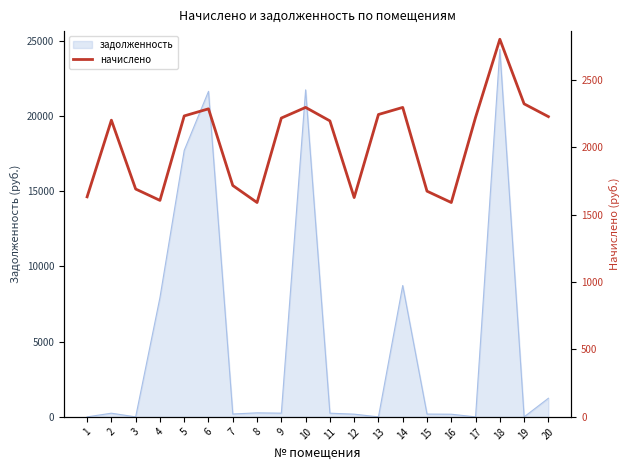

At which label is the value closest to 2195?

11